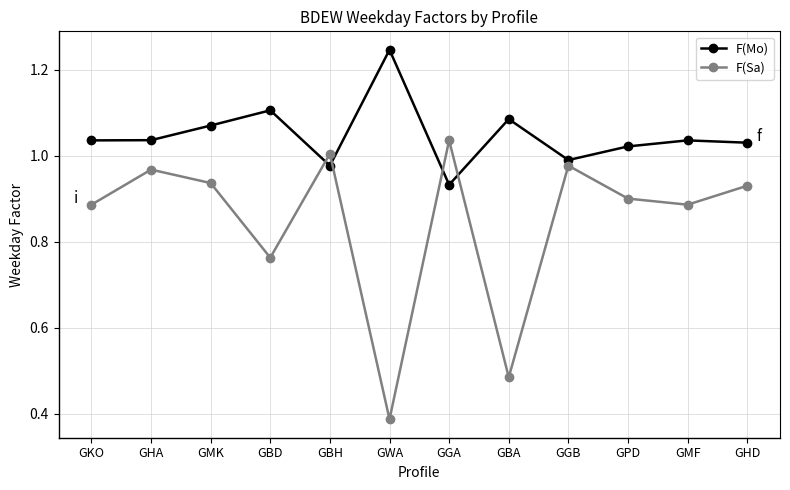

True or false: F(Sa) has a value of 1.0 at GGB.

True